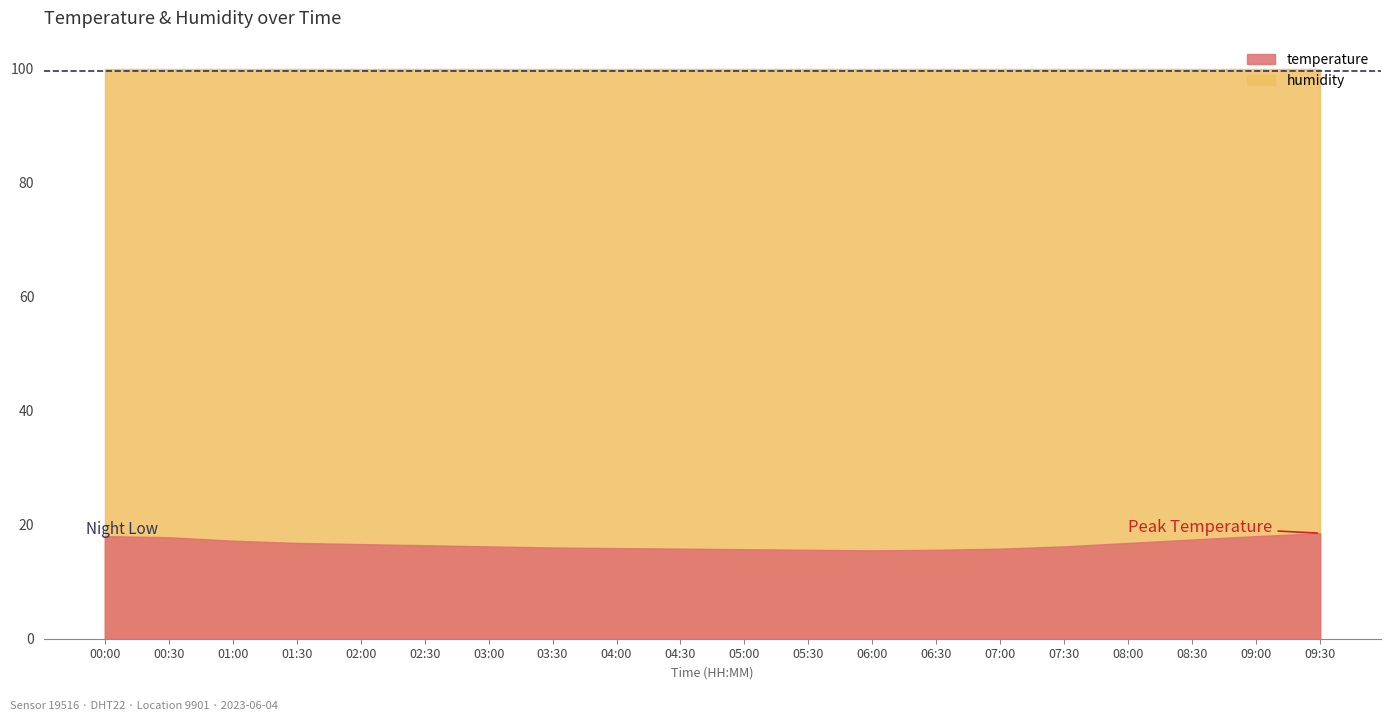

True or false: temperature has a value of 23.5 at 03:00.

False